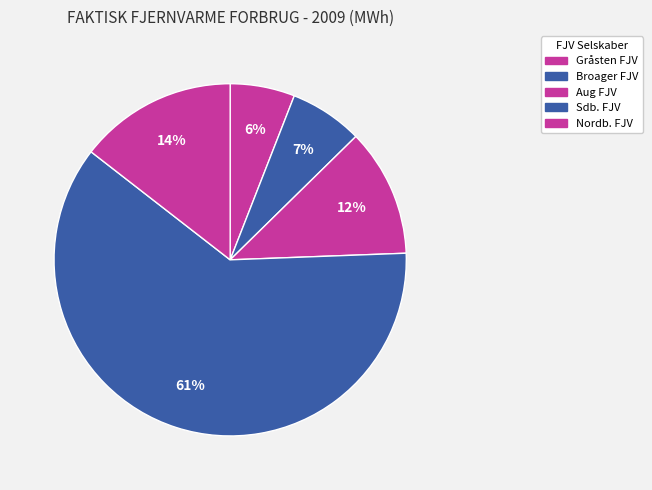

To the nearest percent, what portion does Broager FJV represent?

7%